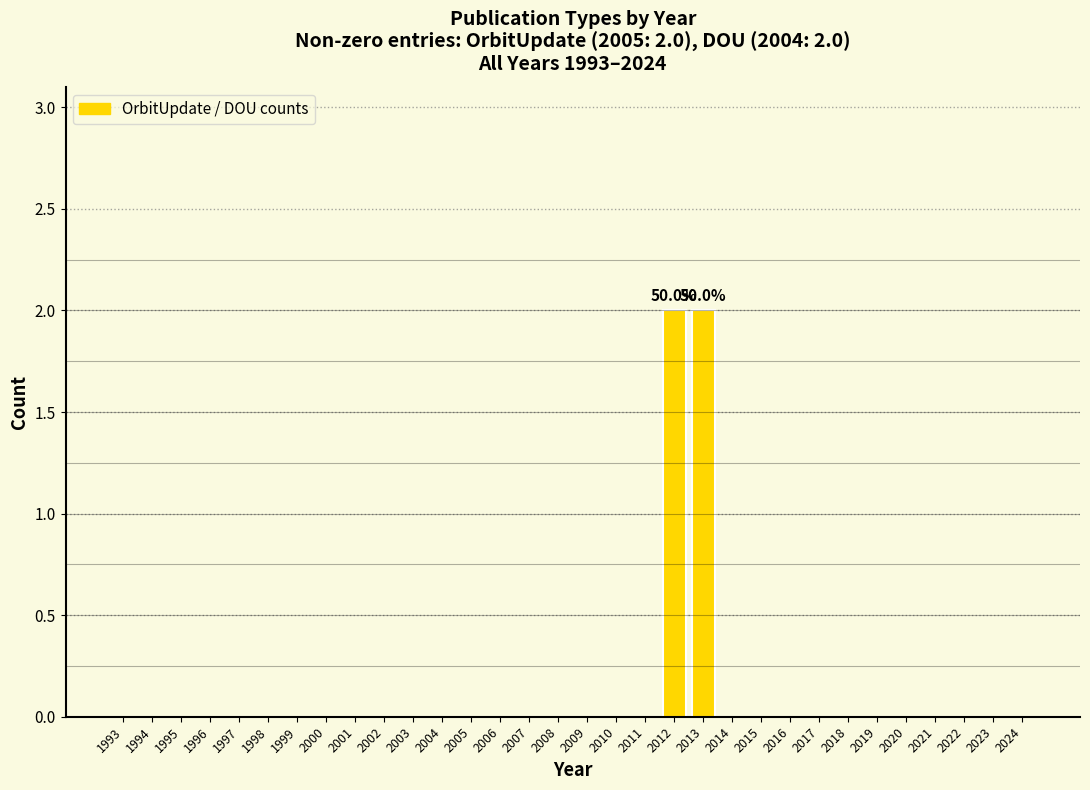

What is the sum of all values?

4